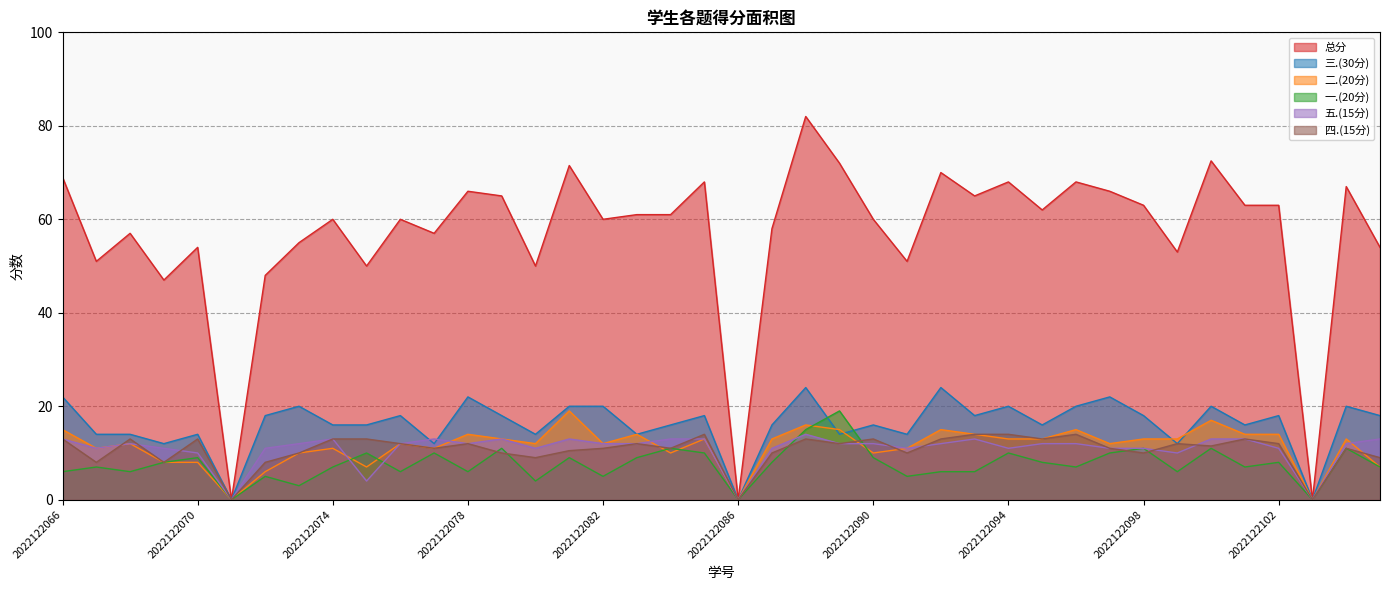

Is the value of 二.(20分) at 2022122088 greater than the value of 四.(15分) at 2022122095?

Yes